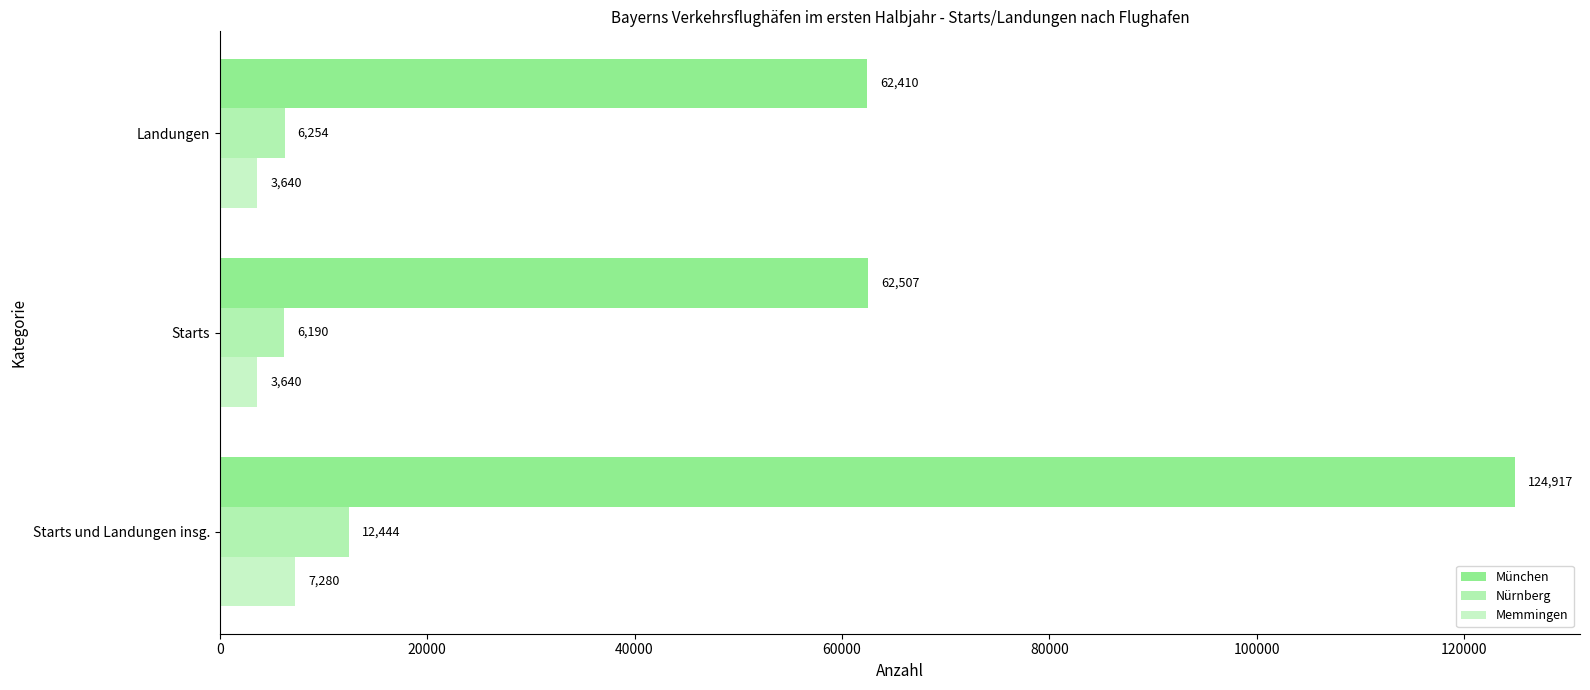

What is the sum of all Memmingen values?

14560